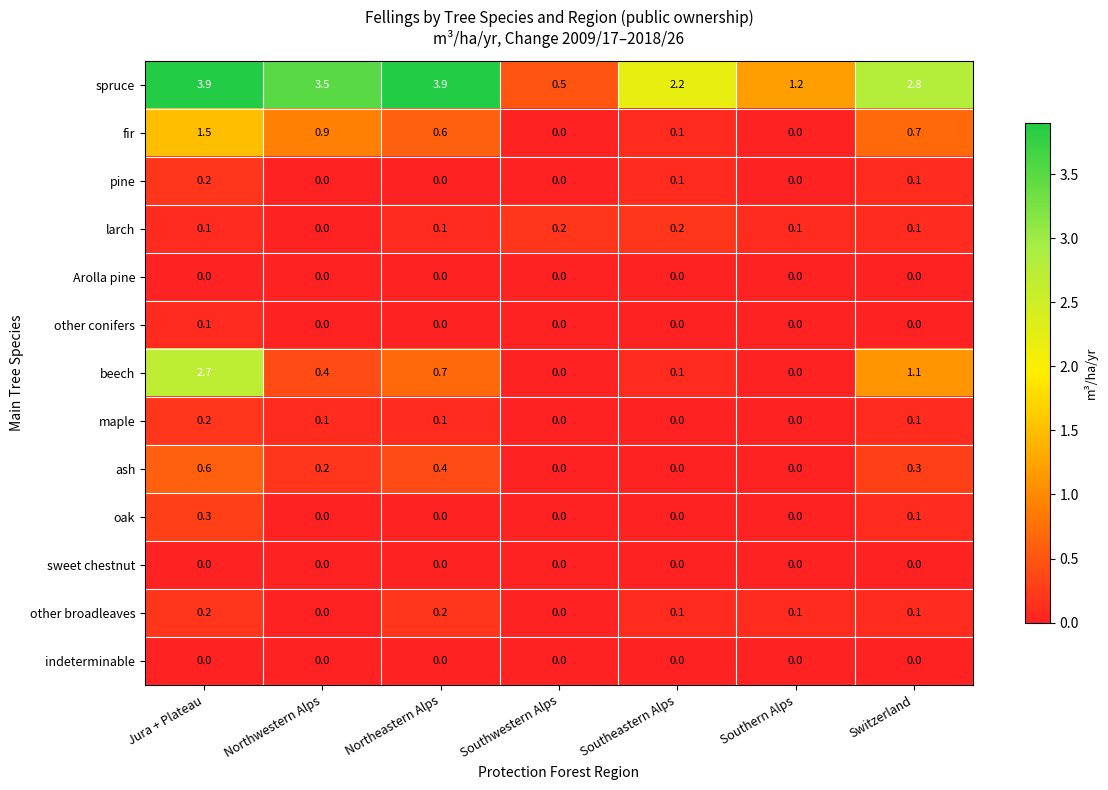

The value of Arolla pine at Southern Alps is 0.0. True or false?

True